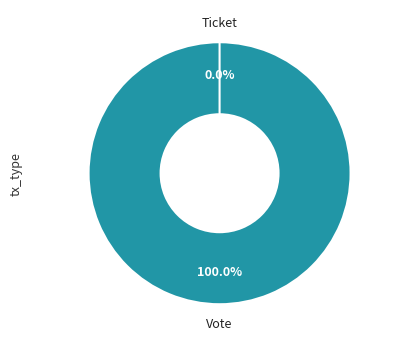

How many segments does this pie chart have?

2